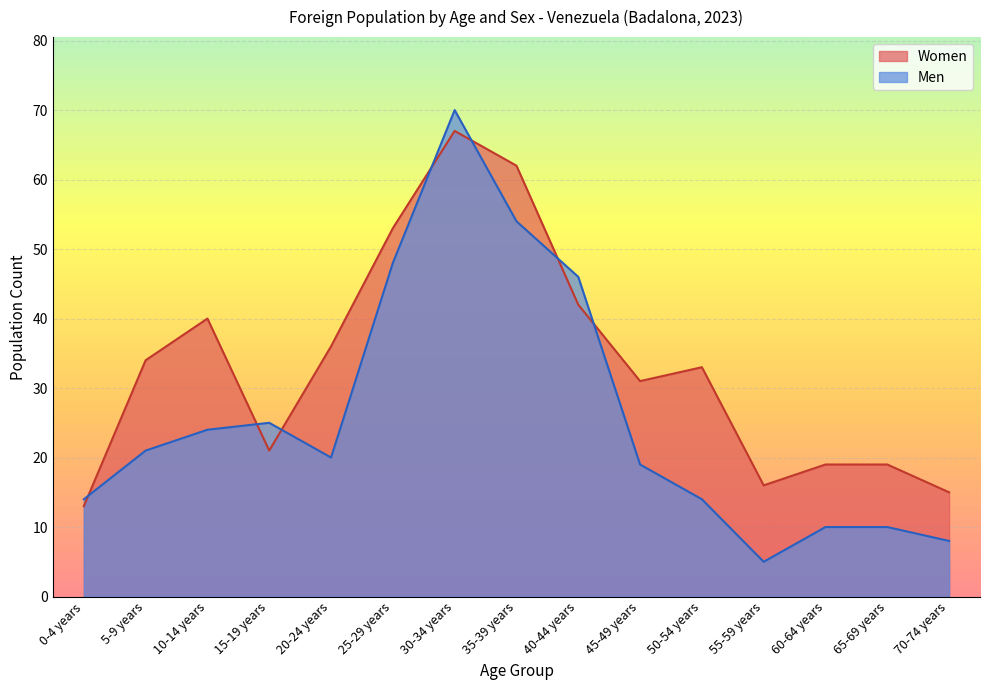

What value does the Men series have at 25-29 years?

48